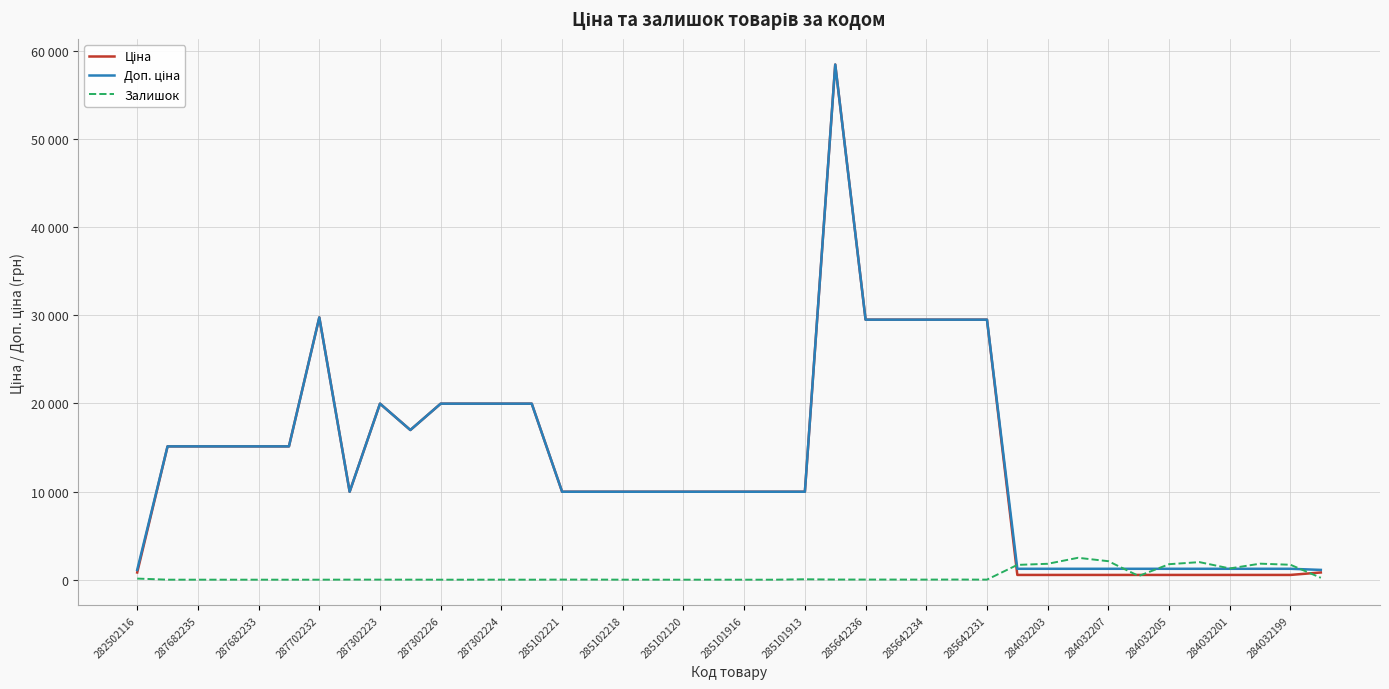

True or false: Доп. ціна and Ціна intersect in this chart.

False